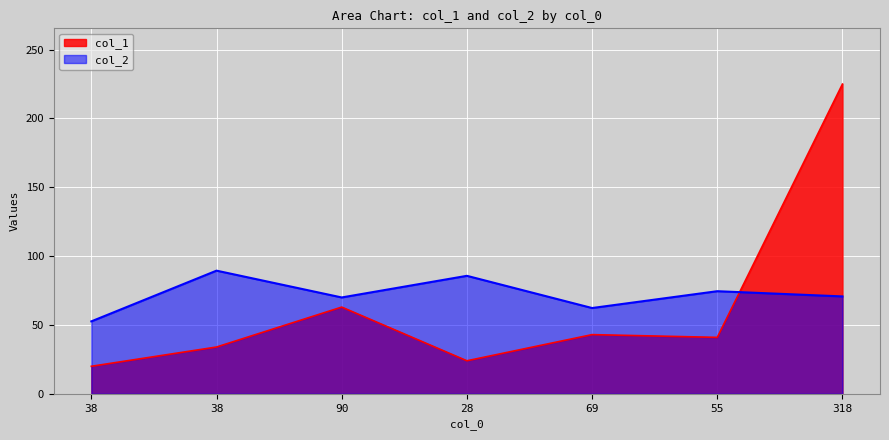

What is the difference between the highest and lowest values at 38?

32.6